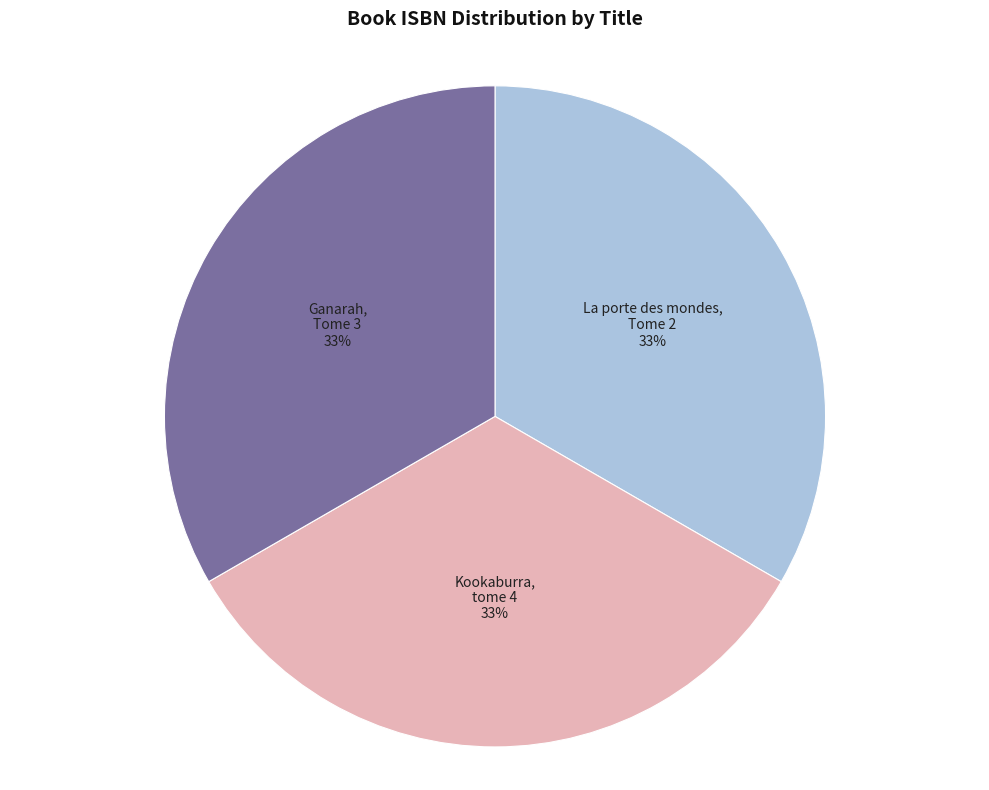

What is the ratio of the value at La porte des mondes, Tome 2 to the value at Ganarah, Tome 3?

1.0